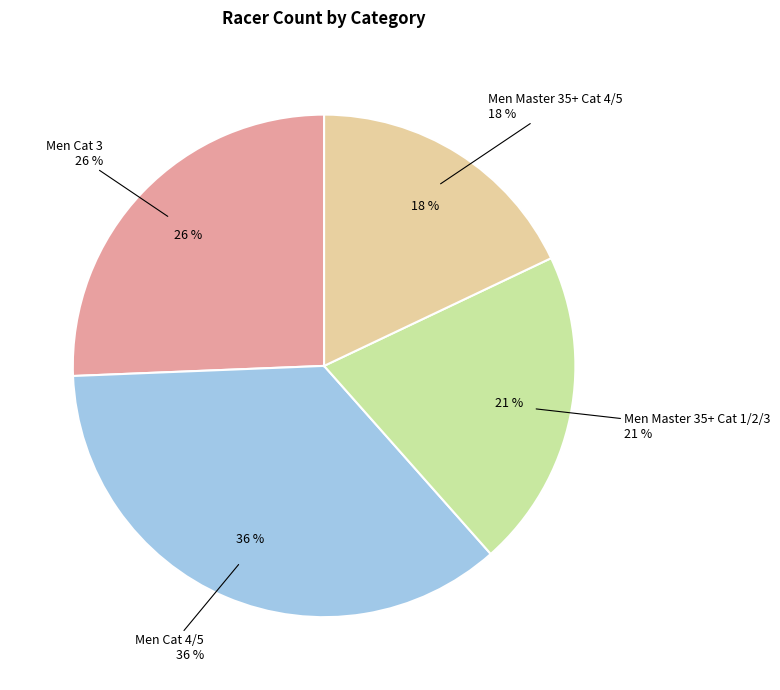

Which category has the biggest portion of the pie?

Men Cat 4/5